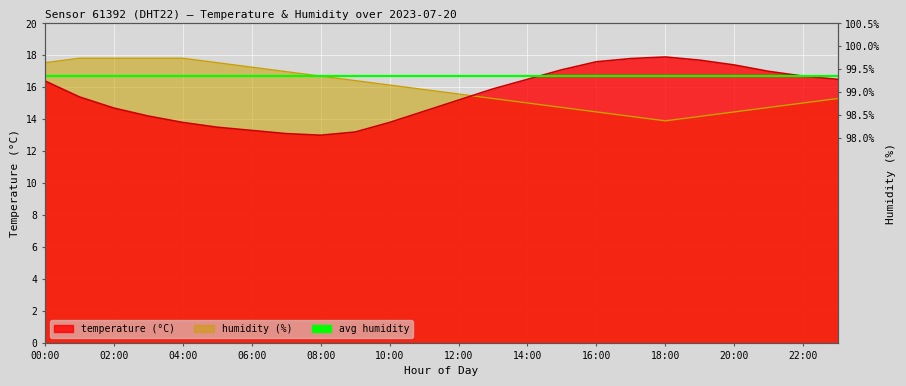

True or false: temperature has a value of 22.3 at 22:00.

False